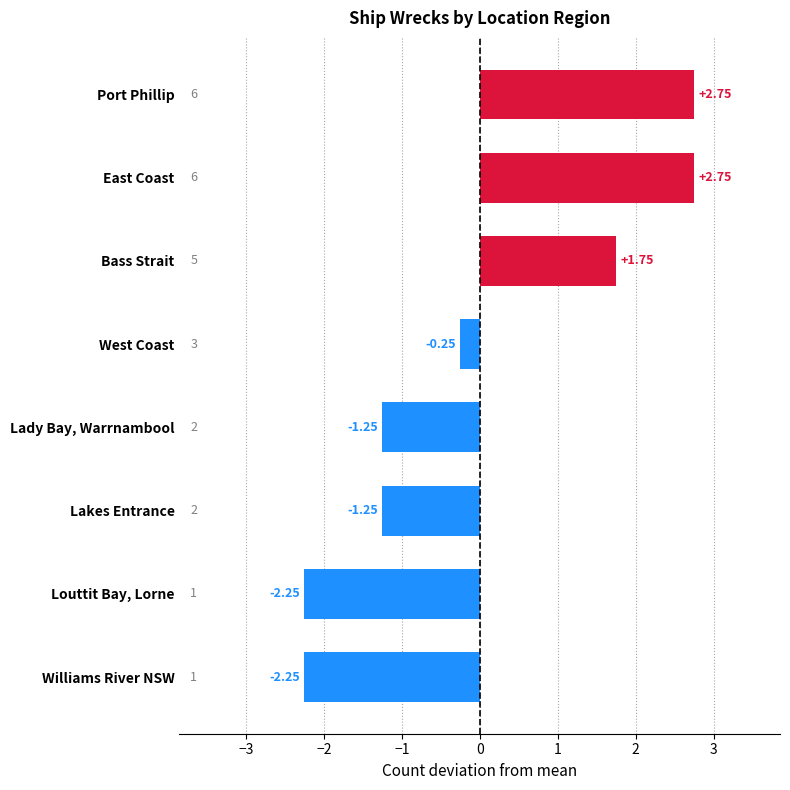

How many values exceed 0?

3